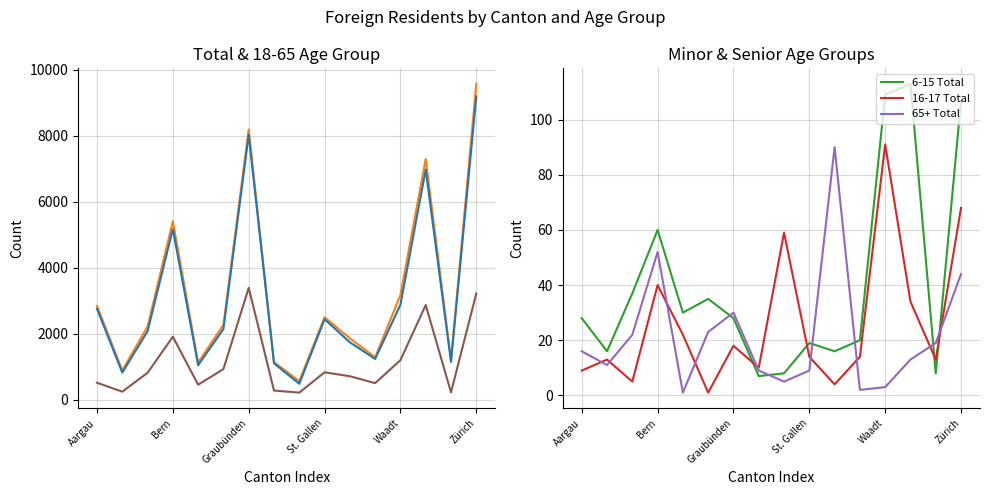

True or false: 18-65 Total has a value of 1741 at 10.

True